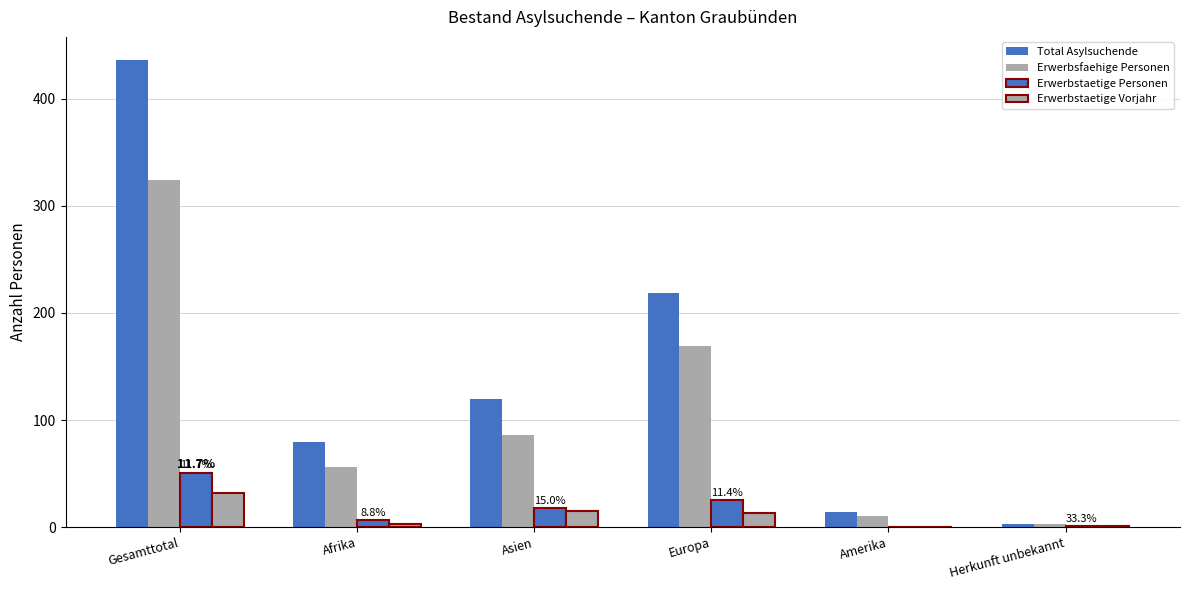

Is it true that Erwerbstaetige Vorjahr equals 22 at Gesamttotal?

False